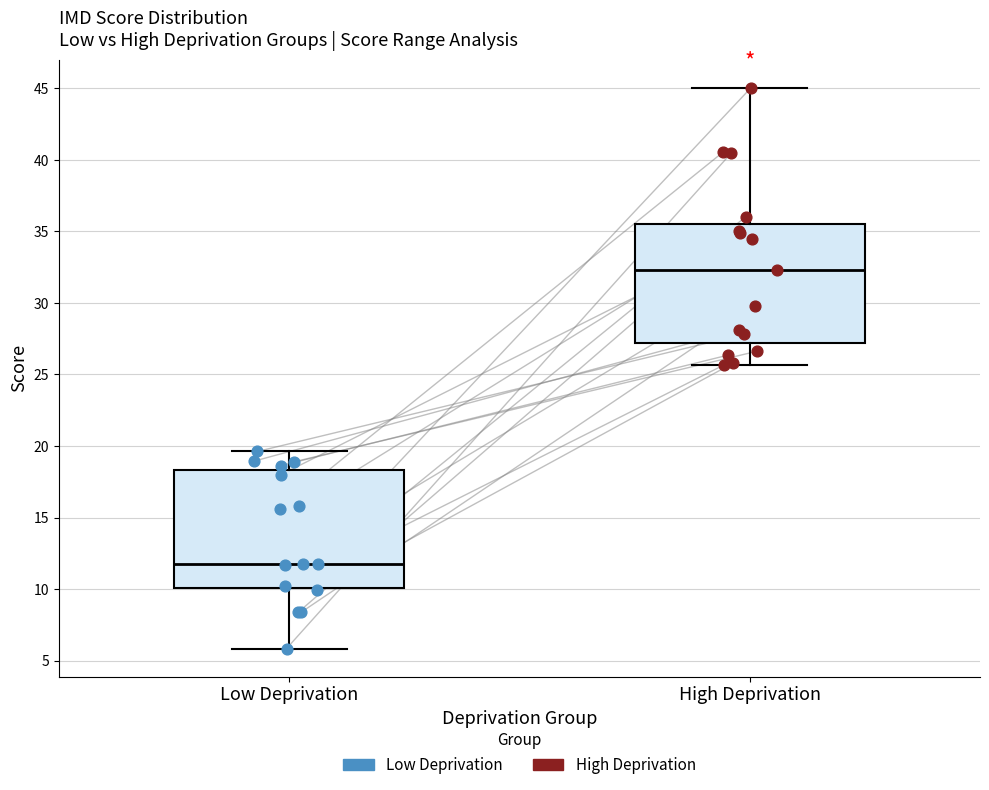

Reading left to right, read every box against the y-axis: the position of its median line, the range the box covers, and the ends of its whiskers. The values are not printed on the chart, so give them approximately, as read against the axis.

Low Deprivation: median 11.5, box 10.0 to 18.5, whiskers 6.0 to 19.5
High Deprivation: median 32.5, box 27.0 to 35.5, whiskers 25.5 to 45.0